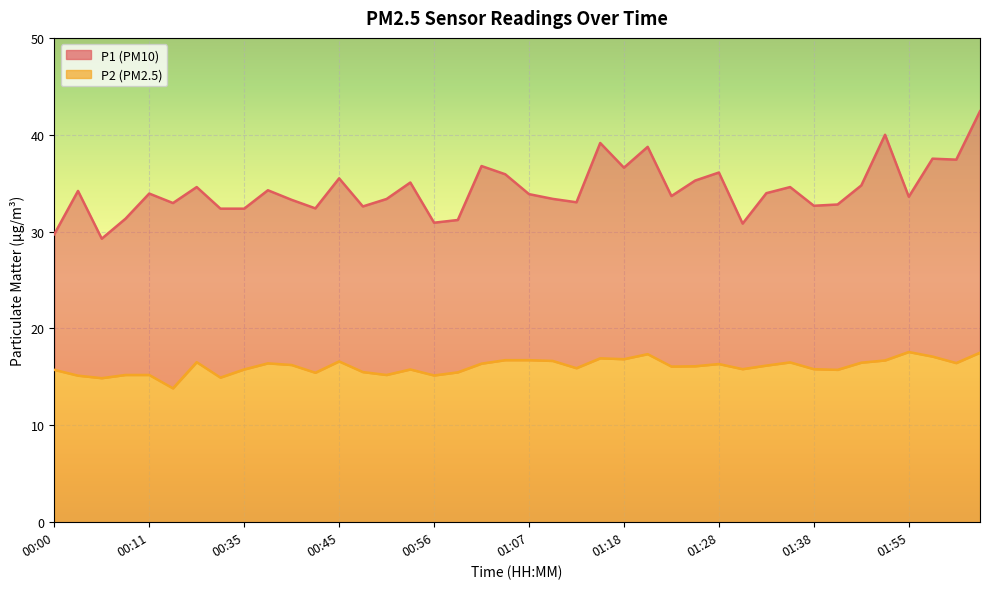

Which has a higher value, 00:05 or 00:08?

00:08